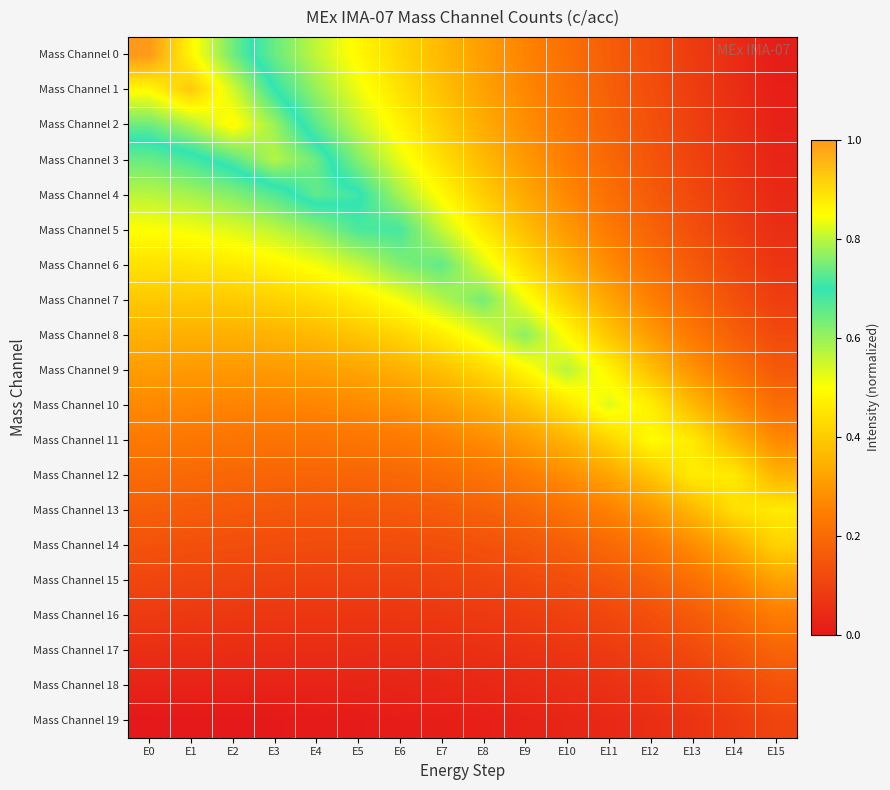

Which series has the largest range (max minus min)?

Mass Channel 0